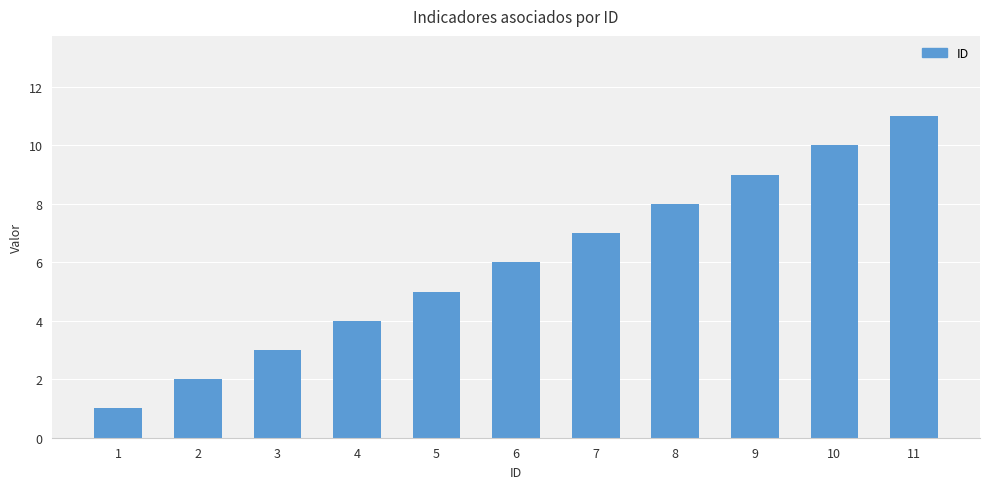

True or false: the data shows 3 at 9.

False